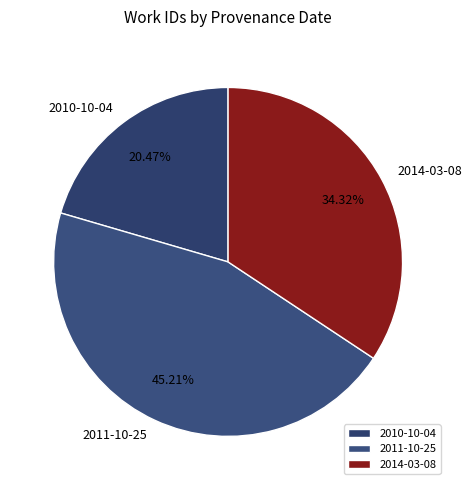

What is the total percentage of 2014-03-08 and 2011-10-25?

79.5%